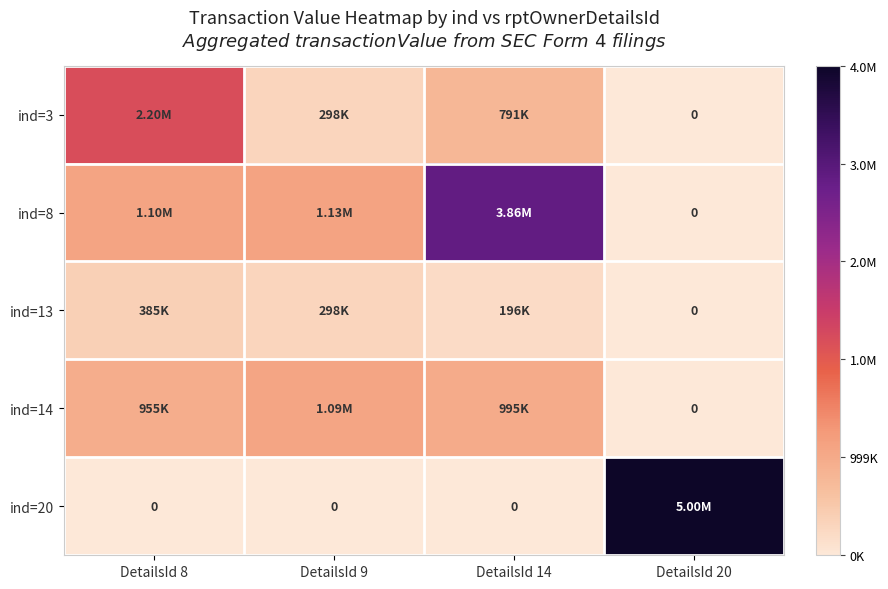

How many values in ind=20 are above zero?

1